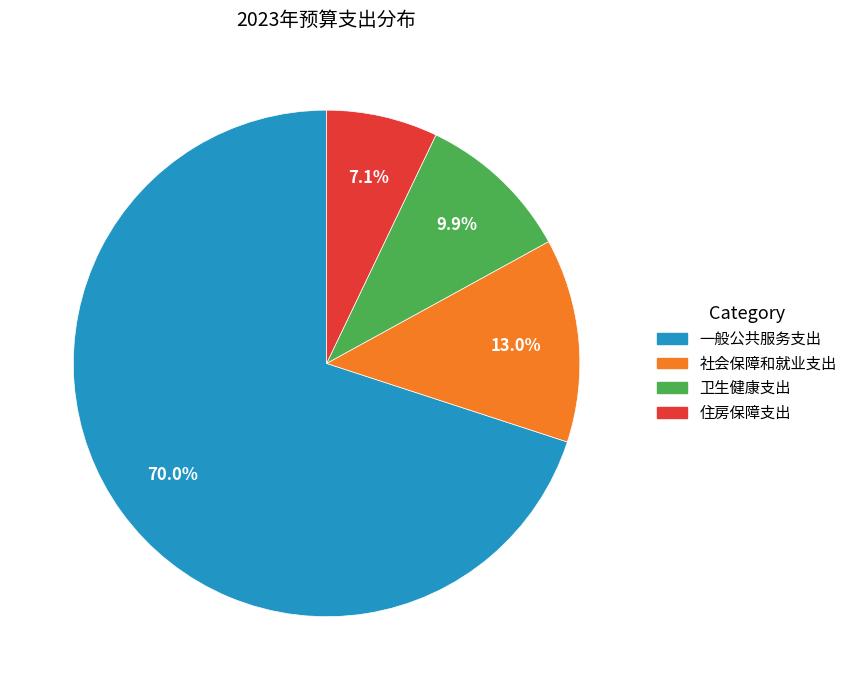

Count the number of slices in the pie.

4